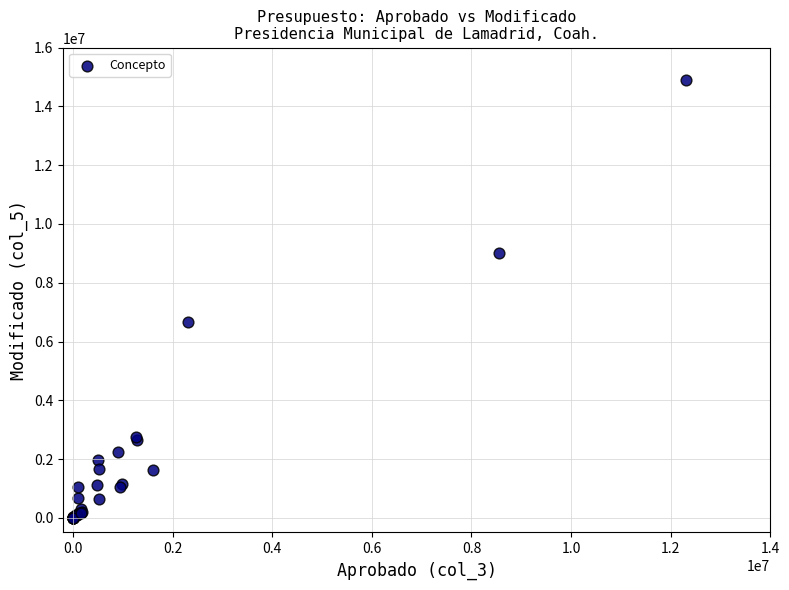

What Y value in the scatter plot is closest to 7449439?

6679478.5